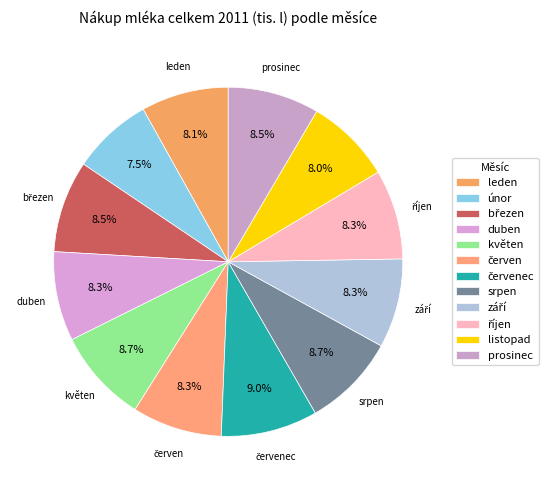

What percentage is the březen slice, to the nearest percent?

9%